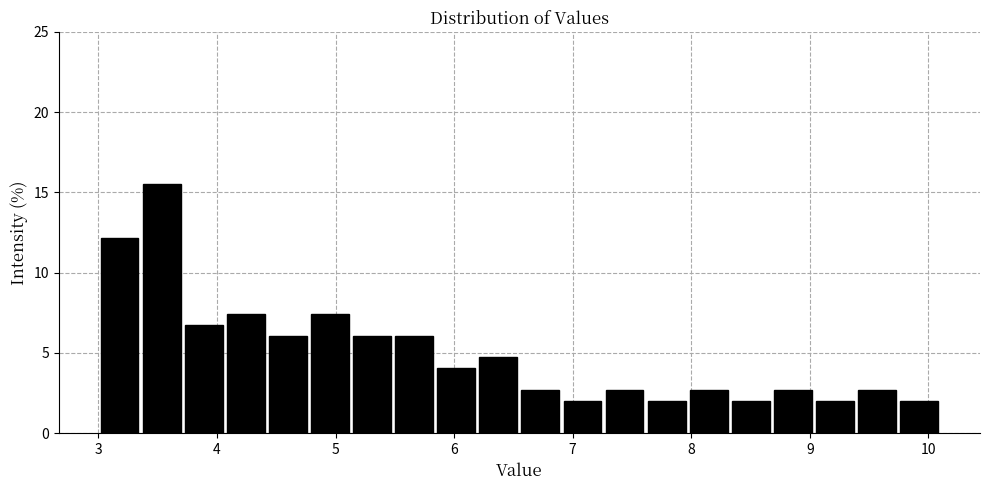

Around what value on the x-axis is the tallest bar? Give the approximate position of its centre, as read against the axis.

3.5